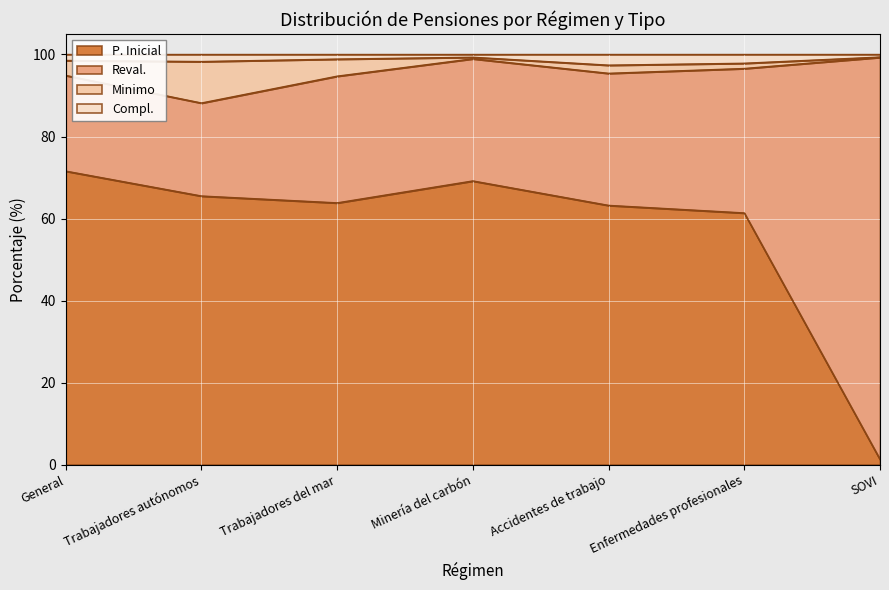

Which series has the largest range (max minus min)?

P. Inicial